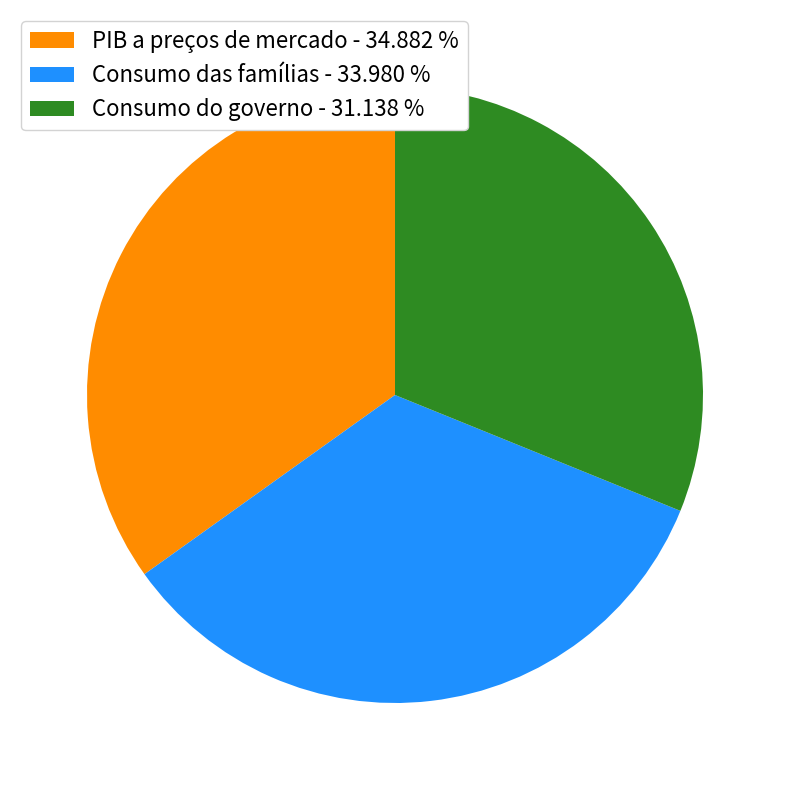

Is there a majority slice in this chart?

No